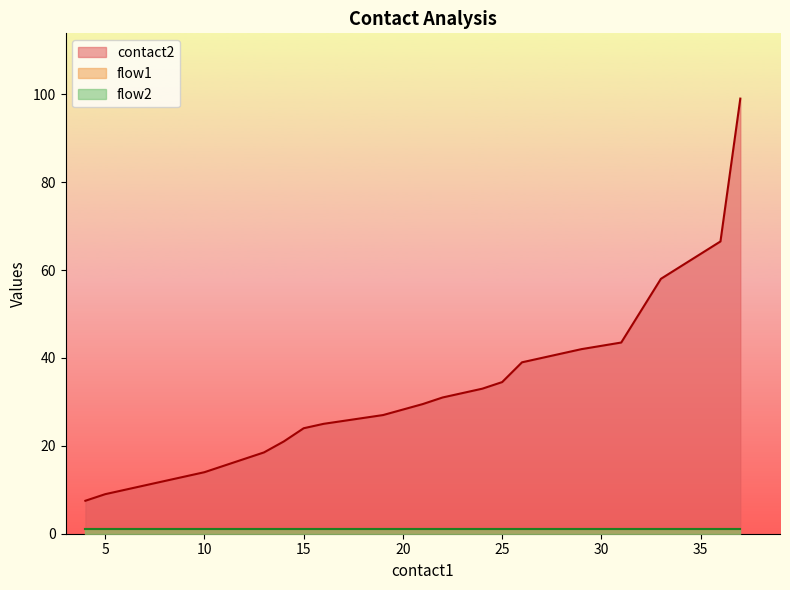

How many data points in contact2 are above 28?

17